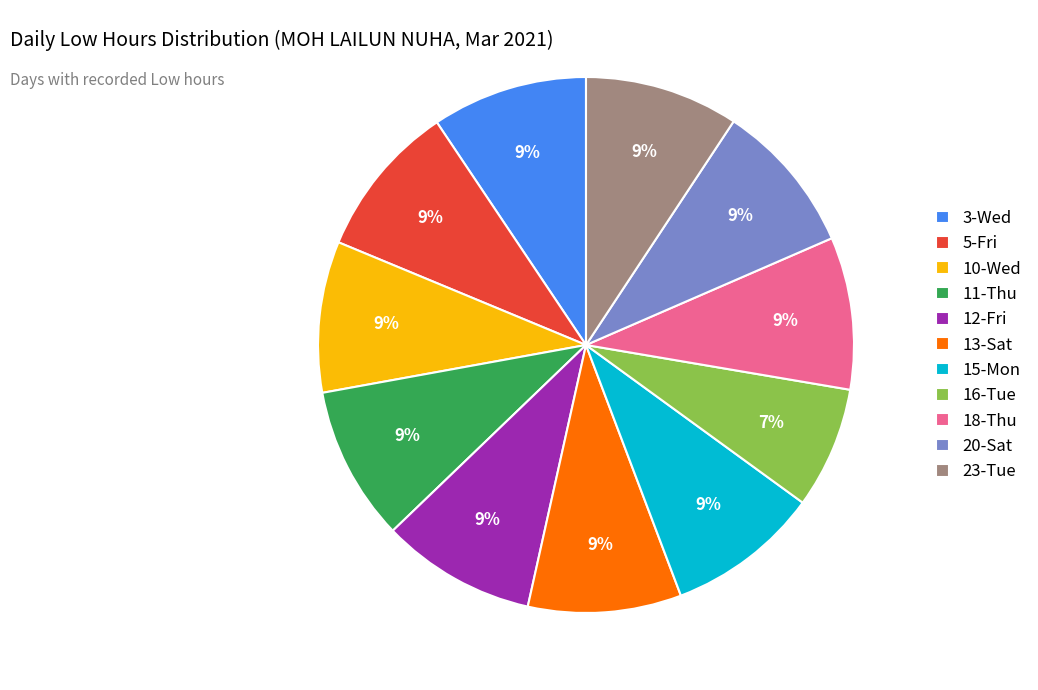

Is it true that 23-Tue is 1% of the pie?

False